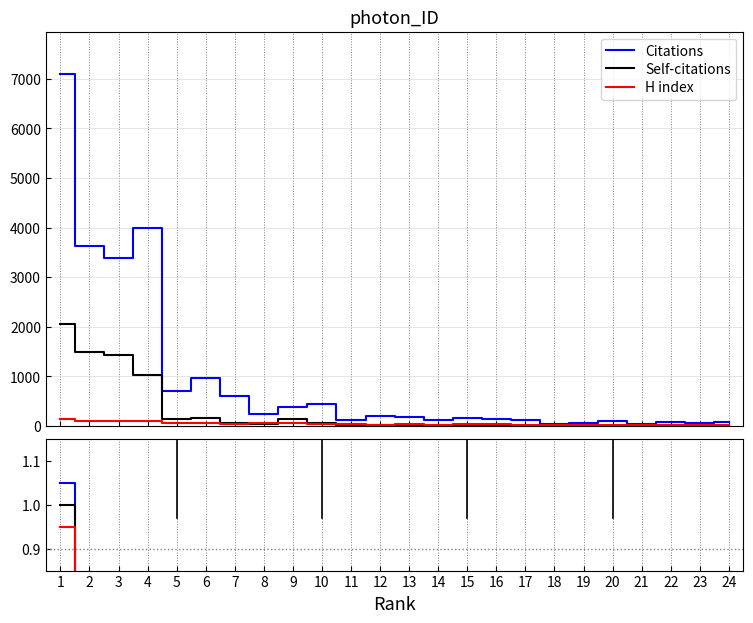

What is the value of the Self-citations ratio point at the 6th from the left?

0.1